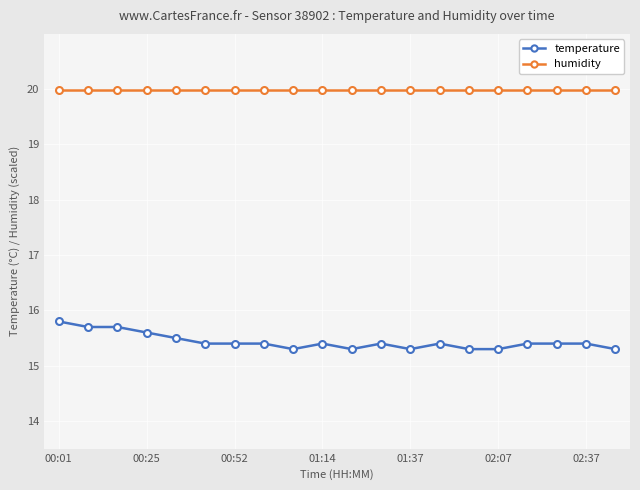

Rank the series by their maximum value, from lowest to highest.

temperature, humidity